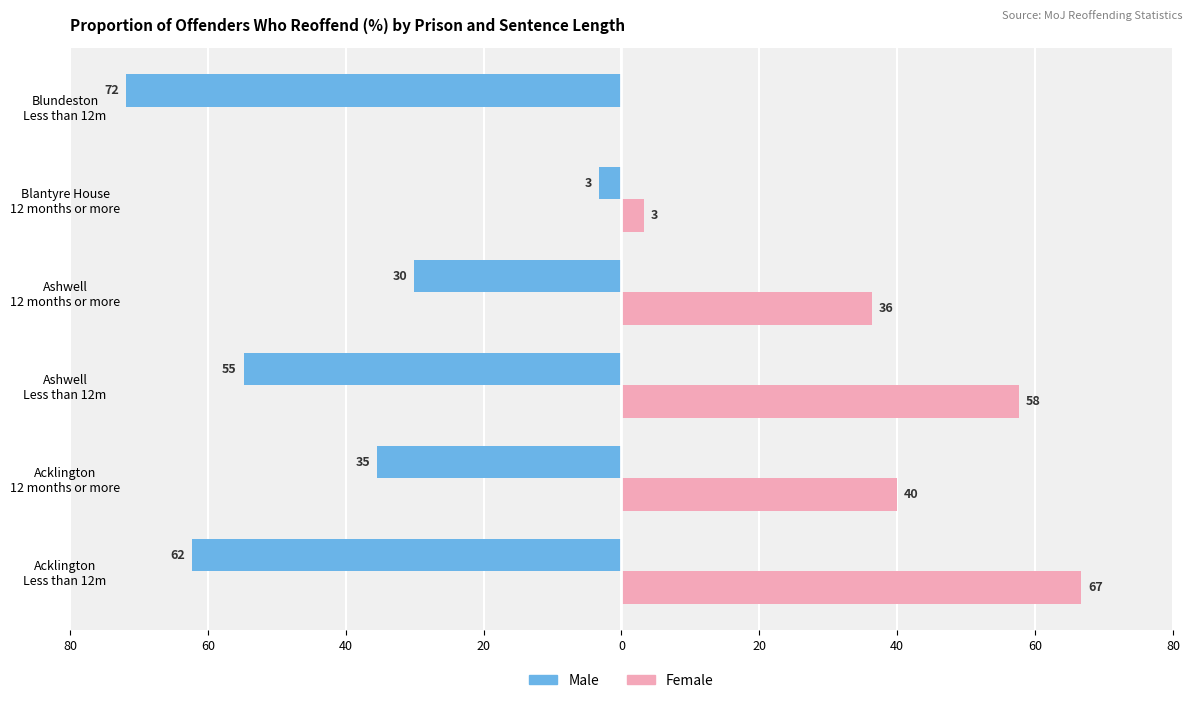

What are all the series names shown in the legend?

Male, Female